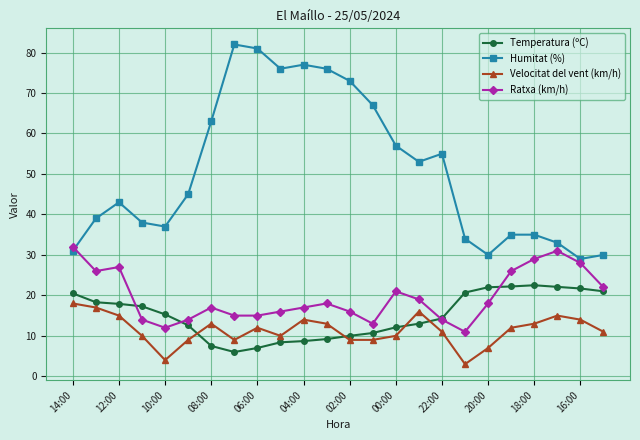

How many values in the Temperatura (ºC) series exceed 15?

12